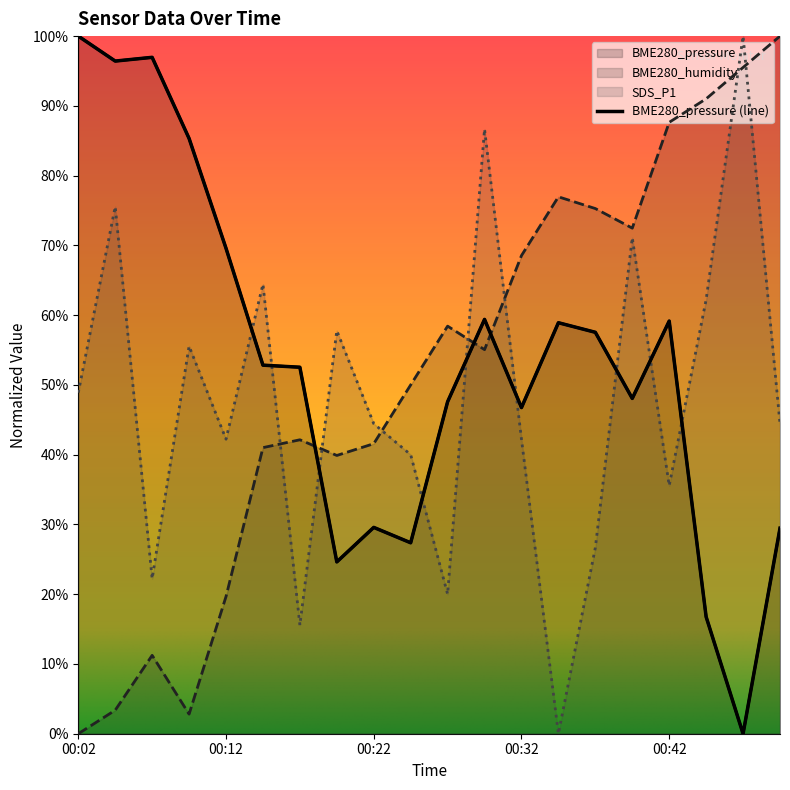

Read the BME280_humidity value at 00:40.

72.5